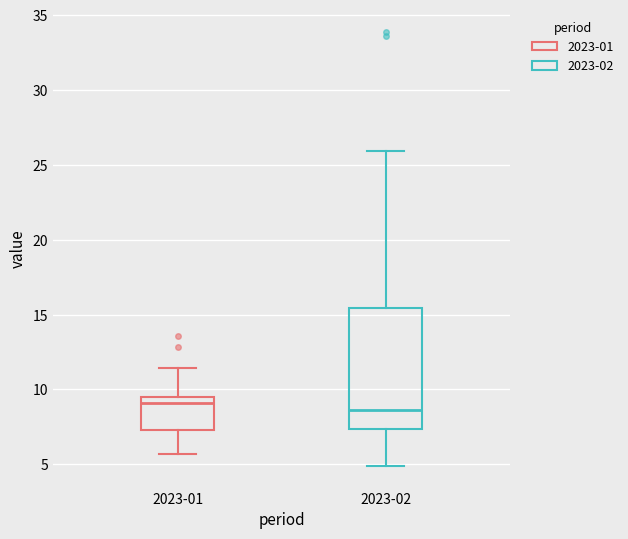

Which box is the tallest, from its lower edge to its upper edge?

2023-02